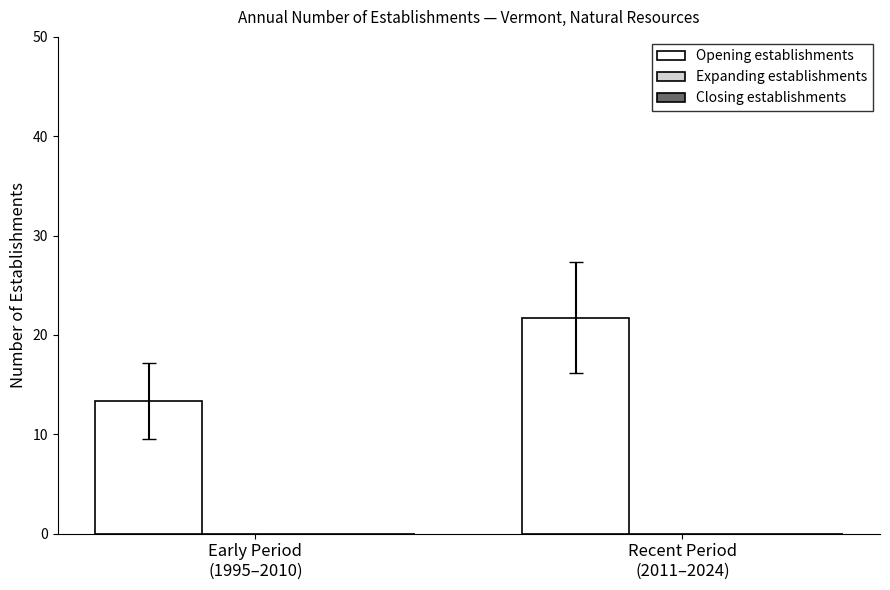

How many distinct data groups are displayed?

1